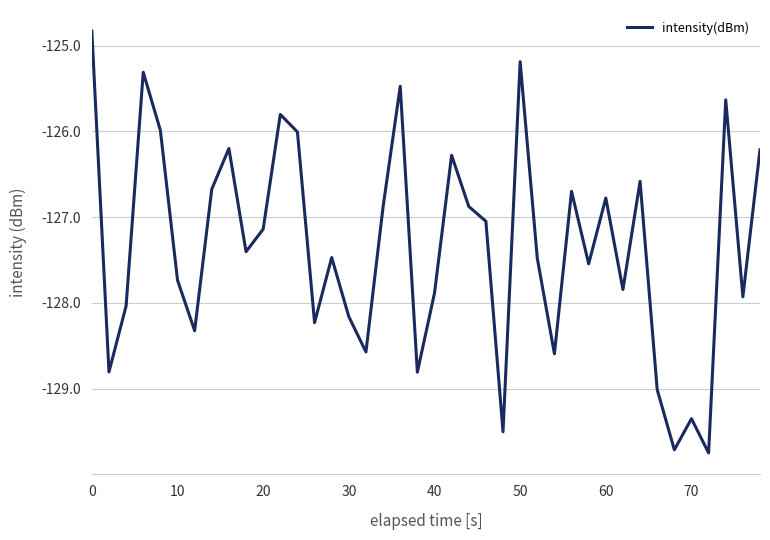

Reading right to left, extract all data points from this chart.

-126.2	-127.9	-125.6	-129.7	-129.3	-129.7	-129.0	-126.6	-127.8	-126.8	-127.5	-126.7	-128.6	-127.5	-125.2	-129.5	-127.0	-126.9	-126.3	-127.9	-128.8	-125.5	-126.9	-128.6	-128.2	-127.5	-128.2	-126.0	-125.8	-127.1	-127.4	-126.2	-126.7	-128.3	-127.7	-126.0	-125.3	-128.0	-128.8	-124.8